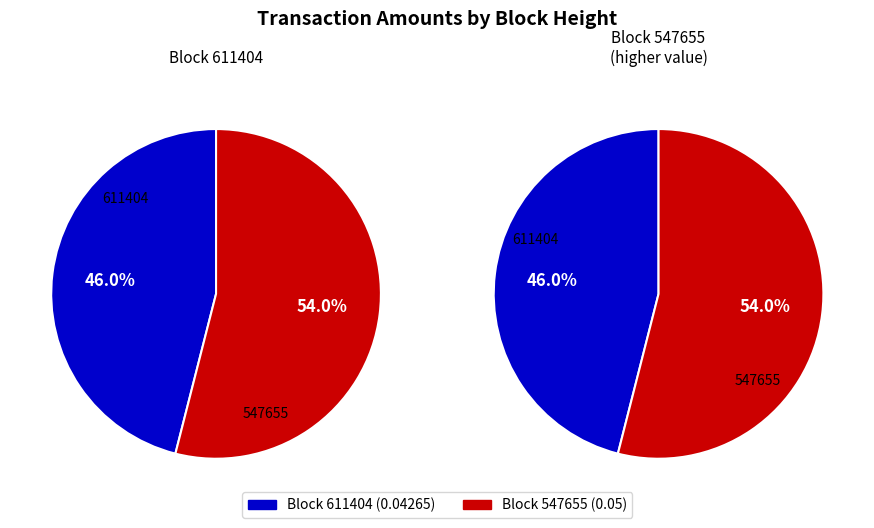

Which slice is the largest?

547655